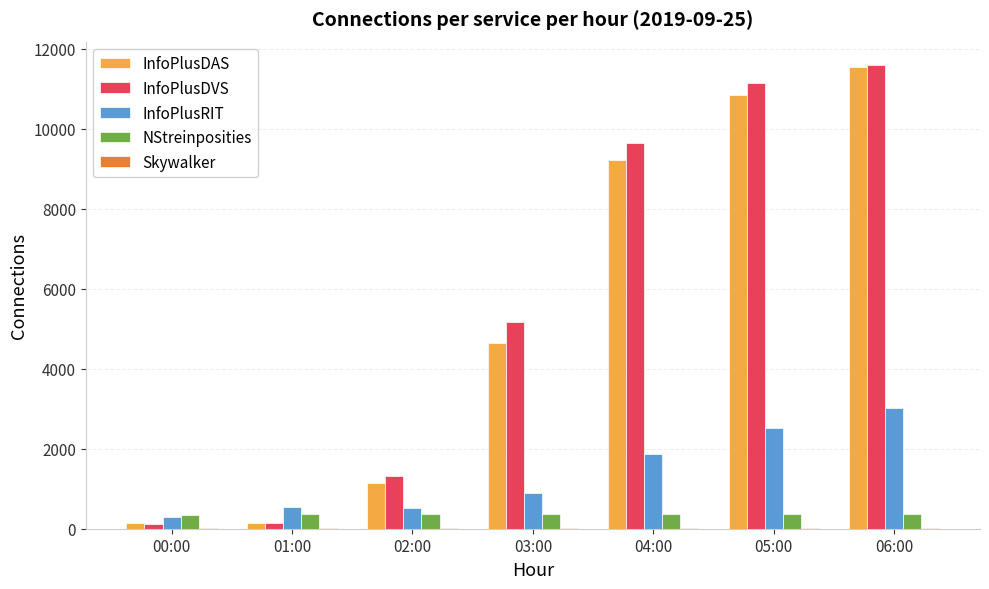

Which category has the highest value across all series?

06:00